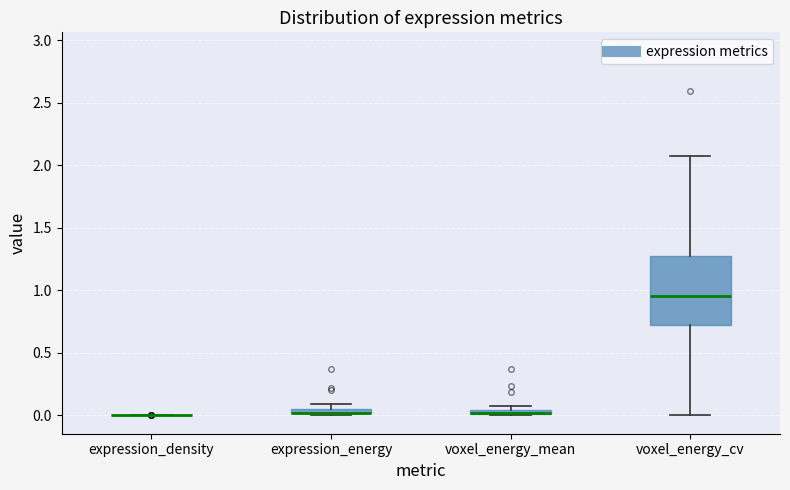

Where is the upper edge of the box for expression_energy on the y-axis? The values are not printed on the chart, so give them approximately, as read against the axis.

0.05